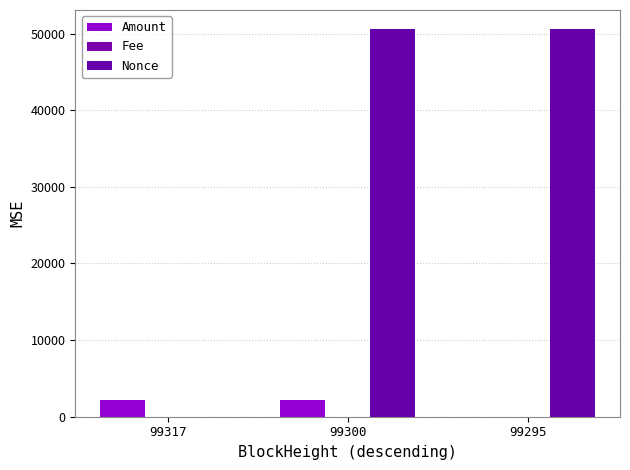

Are the bars grouped side by side (vs. stacked)?

Yes